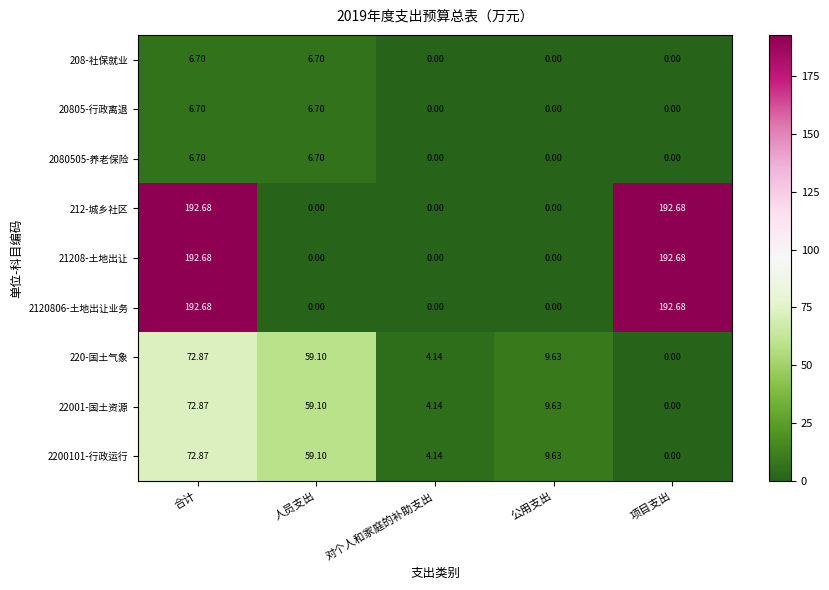

Which category has the highest value in the 220-国土气象 series?

合计